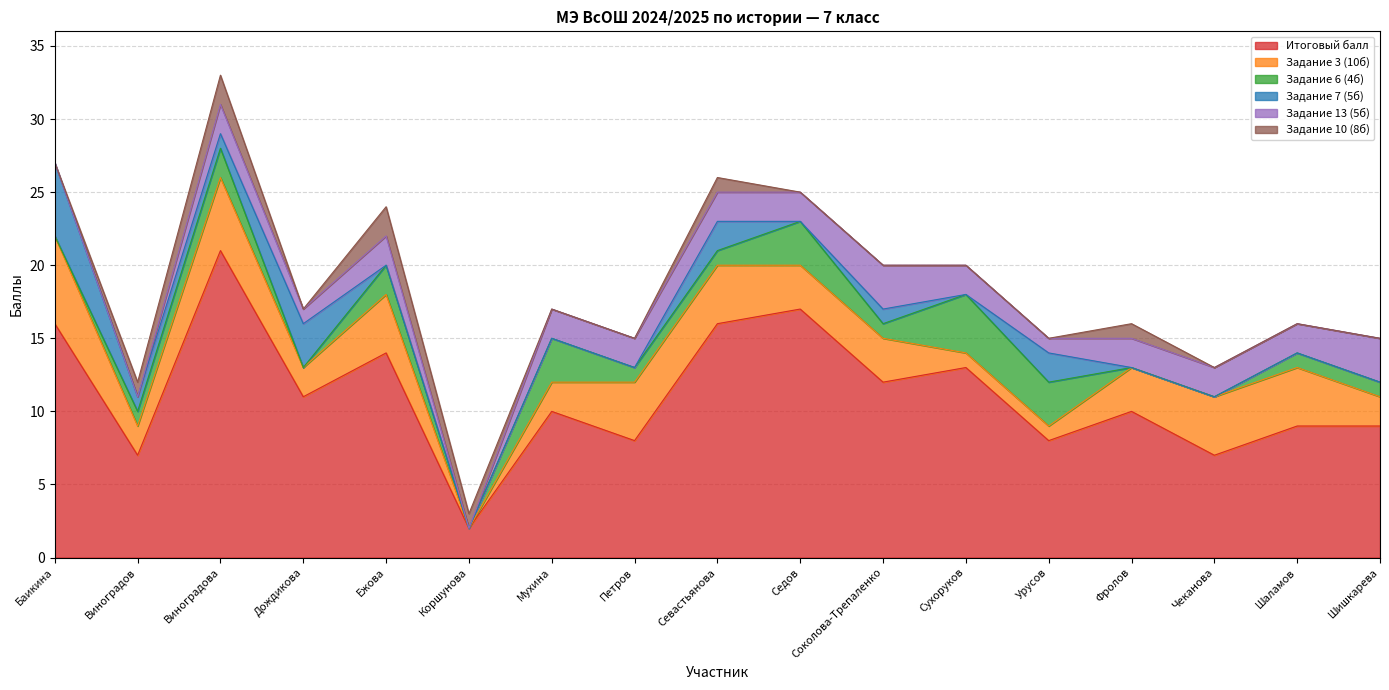

Reading left to right, list all the values displayed in this chart.

Итоговый балл: Баикина=16	Виноградов=7	Виноградова=21	Дождикова=11	Ежова=14	Коршунова=2	Мухина=10	Петров=8	Севастьянова=16	Седов=17	Соколова-Трепаленко=12	Сухоруков=13	Урусов=8	Фролов=10	Чеканова=7	Шаламов=9	Шишкарева=9
Задание 3 (10б): Баикина=6	Виноградов=2	Виноградова=5	Дождикова=2	Ежова=4	Коршунова=0	Мухина=2	Петров=4	Севастьянова=4	Седов=3	Соколова-Трепаленко=3	Сухоруков=1	Урусов=1	Фролов=3	Чеканова=4	Шаламов=4	Шишкарева=2
Задание 6 (4б): Баикина=0	Виноградов=1	Виноградова=2	Дождикова=0	Ежова=2	Коршунова=0	Мухина=3	Петров=1	Севастьянова=1	Седов=3	Соколова-Трепаленко=1	Сухоруков=4	Урусов=3	Фролов=0	Чеканова=0	Шаламов=1	Шишкарева=1
Задание 7 (5б): Баикина=5	Виноградов=1	Виноградова=1	Дождикова=3	Ежова=0	Коршунова=0	Мухина=0	Петров=0	Севастьянова=2	Седов=0	Соколова-Трепаленко=1	Сухоруков=0	Урусов=2	Фролов=0	Чеканова=0	Шаламов=0	Шишкарева=0
Задание 13 (5б): Баикина=0	Виноградов=0	Виноградова=2	Дождикова=1	Ежова=2	Коршунова=0	Мухина=2	Петров=2	Севастьянова=2	Седов=2	Соколова-Трепаленко=3	Сухоруков=2	Урусов=1	Фролов=2	Чеканова=2	Шаламов=2	Шишкарева=3
Задание 10 (8б): Баикина=0	Виноградов=1	Виноградова=2	Дождикова=0	Ежова=2	Коршунова=1	Мухина=0	Петров=0	Севастьянова=1	Седов=0	Соколова-Трепаленко=0	Сухоруков=0	Урусов=0	Фролов=1	Чеканова=0	Шаламов=0	Шишкарева=0